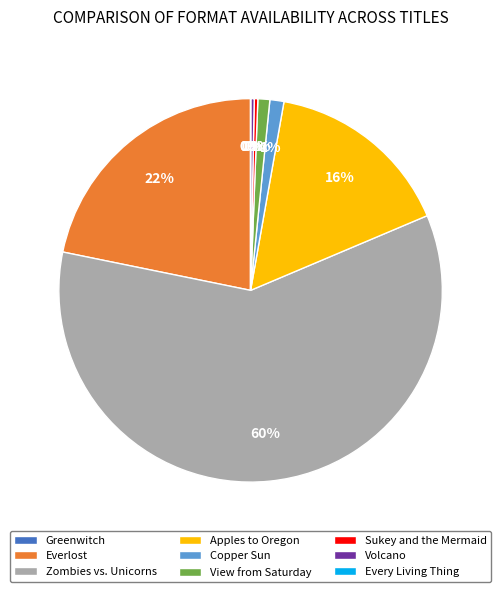

Which slice is the largest?

Zombies vs. Unicorns